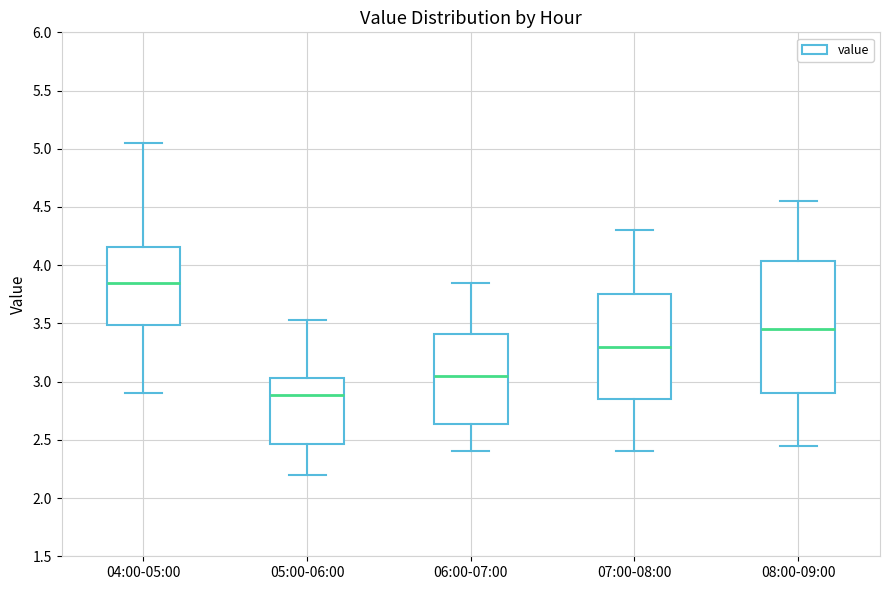

Reading left to right, transcribe this box plot: for each box, give where its median line is, the range the box spans, and where its two whiskers end, as read against the y-axis. The values are not printed on the chart, so give them approximately, as read against the axis.

04:00-05:00: median 3.85, box 3.50 to 4.15, whiskers 2.90 to 5.05
05:00-06:00: median 2.90, box 2.45 to 3.05, whiskers 2.20 to 3.55
06:00-07:00: median 3.05, box 2.65 to 3.40, whiskers 2.40 to 3.85
07:00-08:00: median 3.30, box 2.85 to 3.75, whiskers 2.40 to 4.30
08:00-09:00: median 3.45, box 2.90 to 4.05, whiskers 2.45 to 4.55